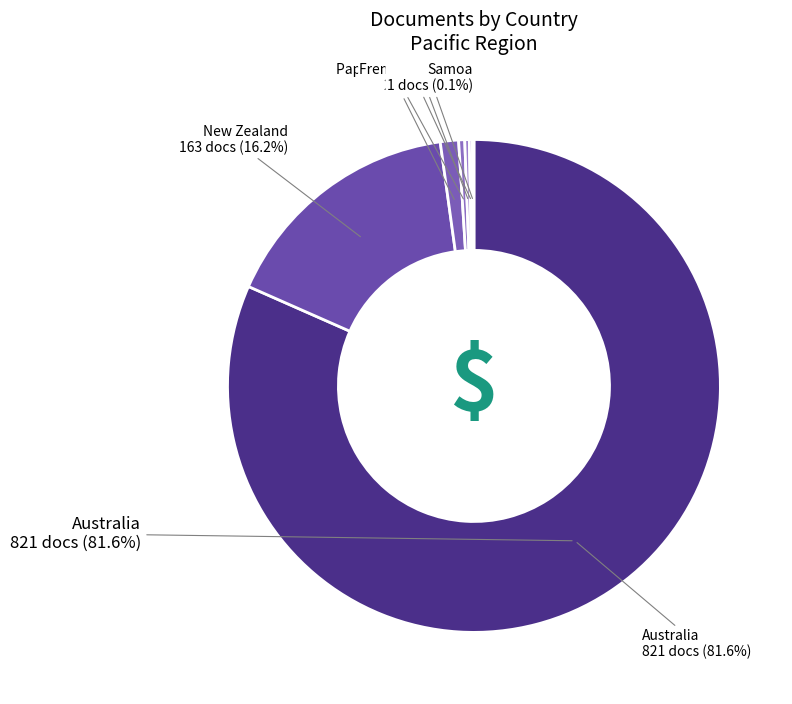

Rank the categories by value from highest to lowest.

Australia, New Zealand, New Caledonia, Papua New Guinea, Fiji, French Polynesia, Samoa